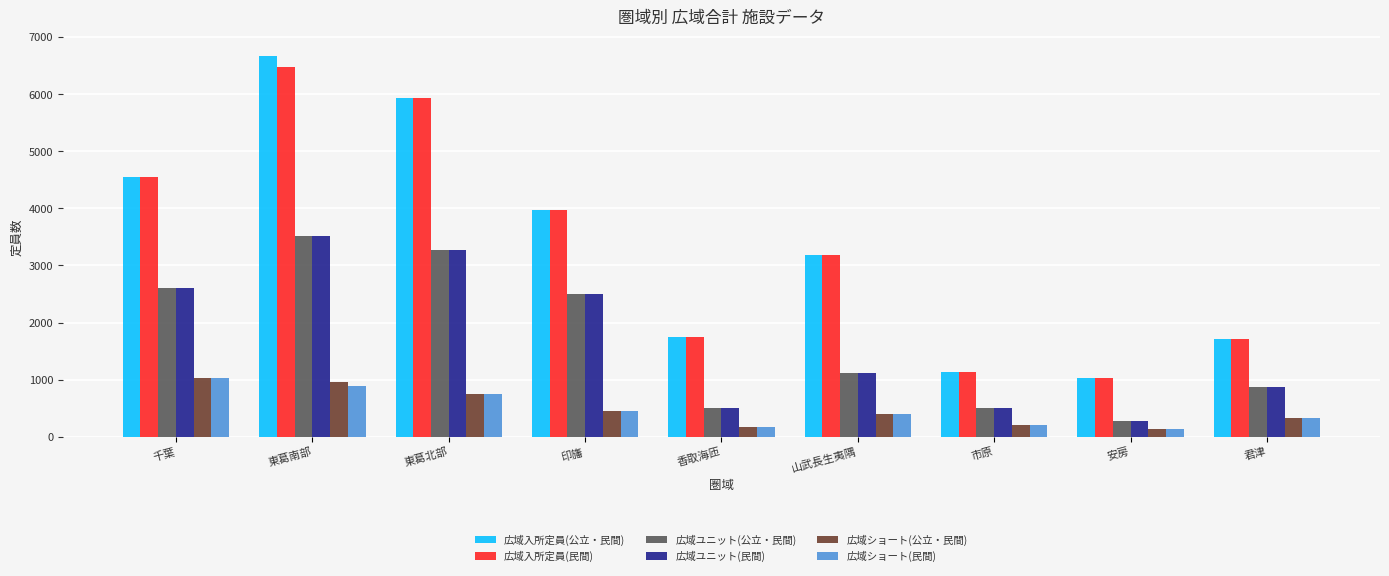

At which category does the chart reach its peak across all series?

東葛南部